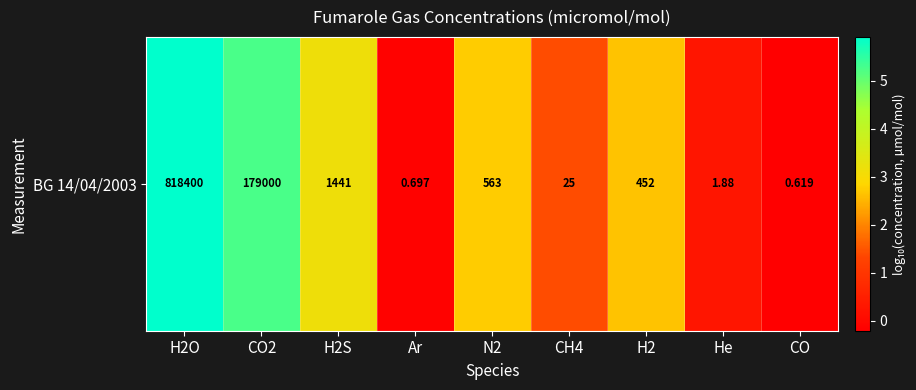

Where is the data nearest to the value 2?

CH4